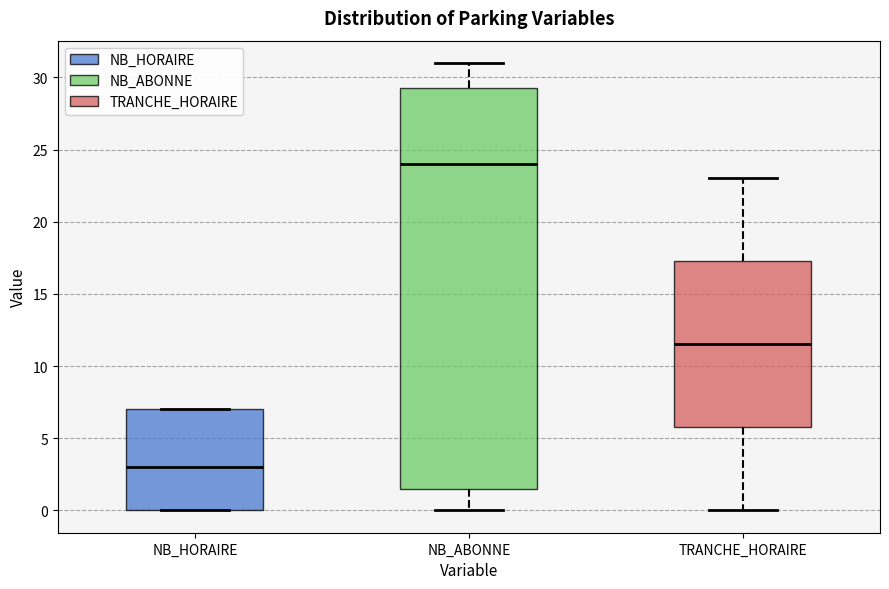

Comparing the boxes themselves (not the whiskers), which one is the tallest?

NB_ABONNE